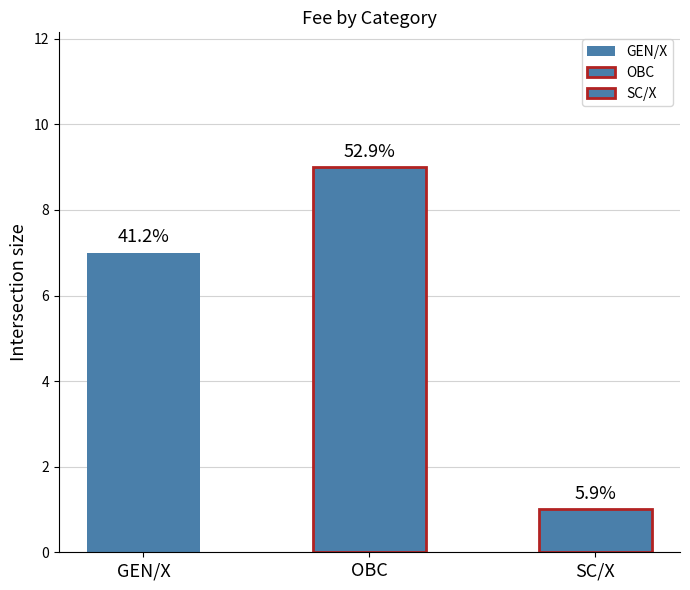

Which label corresponds to the smallest value in the chart?

SC/X